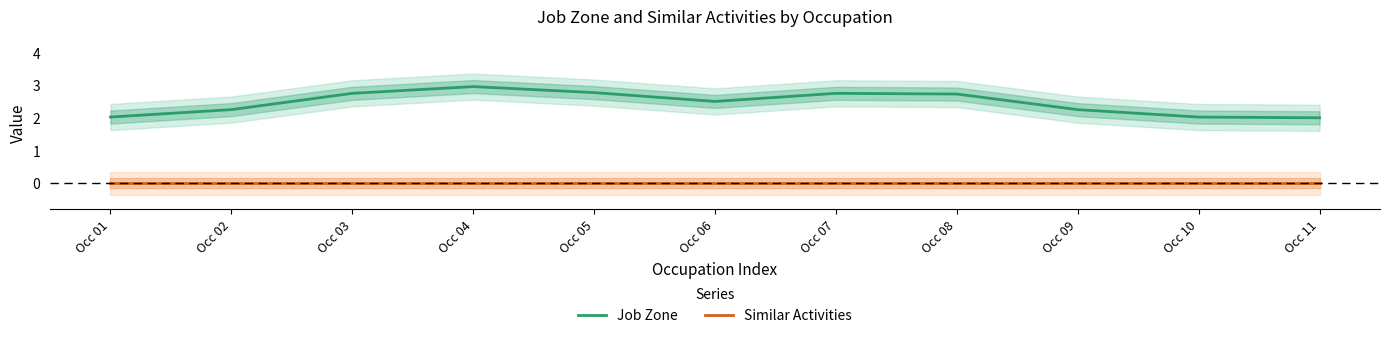

What are all the series names shown in the legend?

Job Zone, Similar Activities